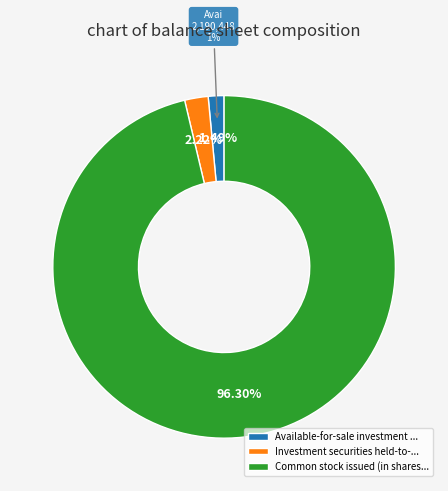

How many slices are in this pie chart?

3